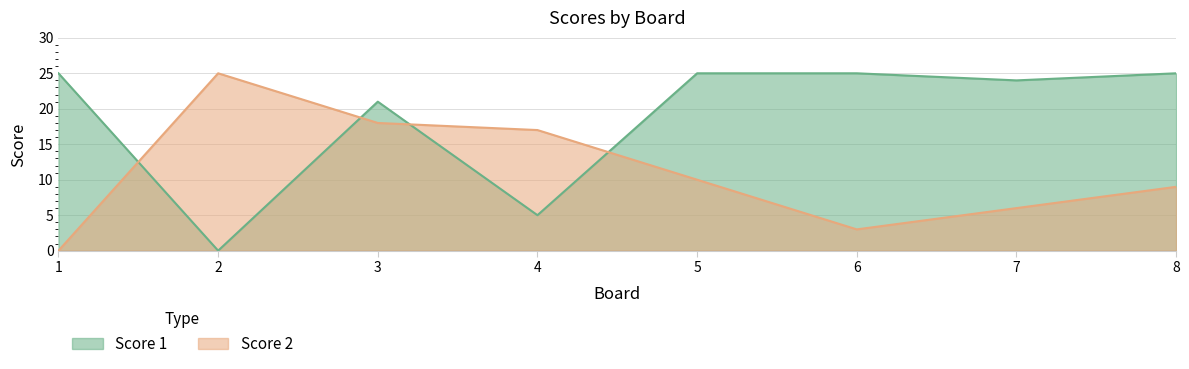

Does the chart display data point markers on the line(s)?

No